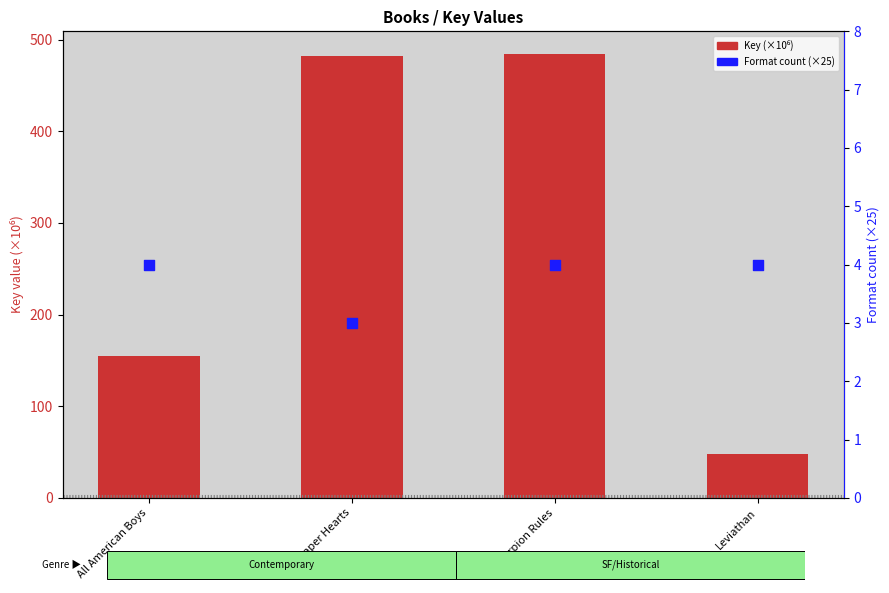

What are all the series names shown in the legend?

Key (×10⁶), Format count (×25)